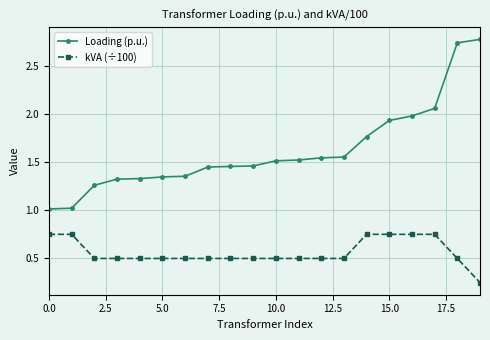

Rank the series by their average value, from lowest to highest.

kVA (÷100), Loading (p.u.)